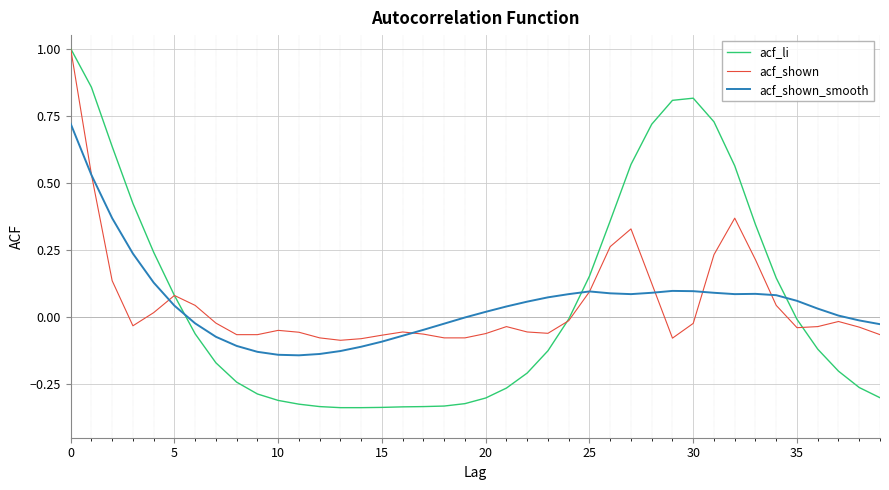

How many lines are shown in the chart?

3